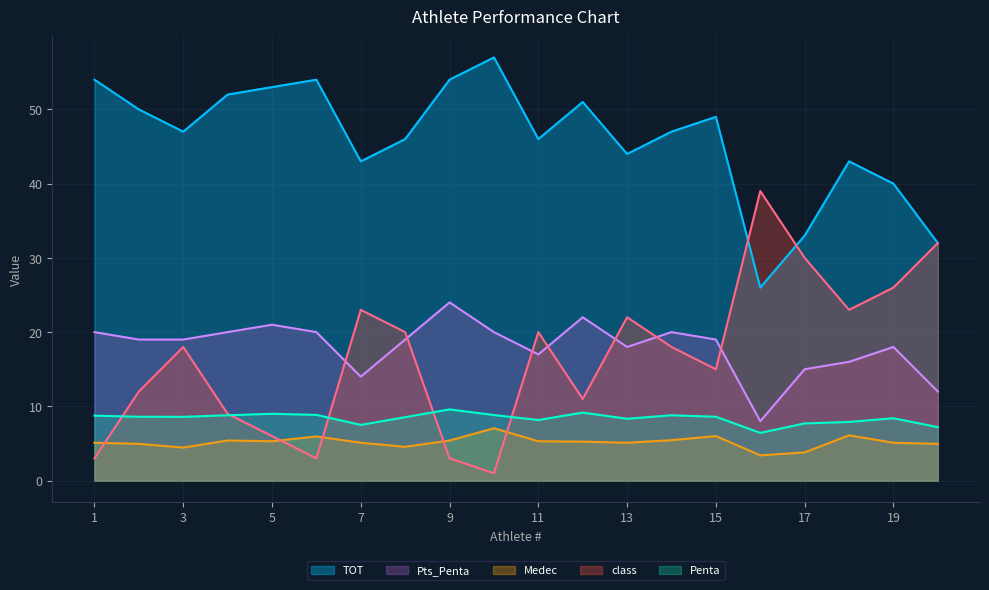

Reading left to right, extract all data points from this chart.

Penta: 1=8.8	2=8.6	3=8.6	4=8.8	5=9.0	6=8.8	7=7.5	8=8.5	9=9.6	10=8.8	11=8.2	12=9.2	13=8.3	14=8.8	15=8.6	16=6.4	17=7.7	18=7.9	19=8.4	20=7.2
TOT: 1=54.0	2=50.0	3=47.0	4=52.0	5=53.0	6=54.0	7=43.0	8=46.0	9=54.0	10=57.0	11=46.0	12=51.0	13=44.0	14=47.0	15=49.0	16=26.0	17=33.0	18=43.0	19=40.0	20=32.0
Medec: 1=5.1	2=5.0	3=4.5	4=5.4	5=5.3	6=6.0	7=5.1	8=4.5	9=5.4	10=7.0	11=5.3	12=5.2	13=5.1	14=5.5	15=6.0	16=3.4	17=3.8	18=6.1	19=5.1	20=5.0
class: 1=3.0	2=12.0	3=18.0	4=9.0	5=6.0	6=3.0	7=23.0	8=20.0	9=3.0	10=1.0	11=20.0	12=11.0	13=22.0	14=18.0	15=15.0	16=39.0	17=30.0	18=23.0	19=26.0	20=32.0
Pts_Penta: 1=20.0	2=19.0	3=19.0	4=20.0	5=21.0	6=20.0	7=14.0	8=19.0	9=24.0	10=20.0	11=17.0	12=22.0	13=18.0	14=20.0	15=19.0	16=8.0	17=15.0	18=16.0	19=18.0	20=12.0